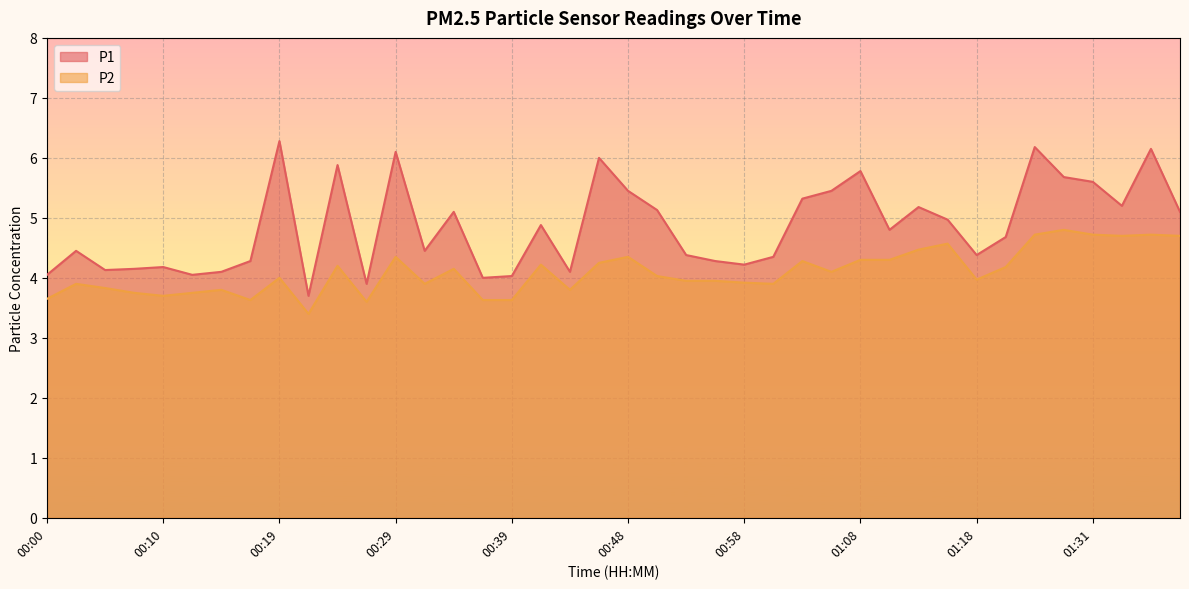

Where is the first local maximum for P2?

00:02